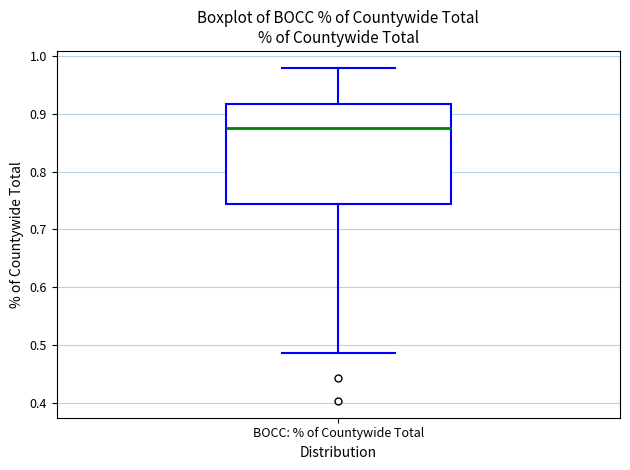

Where does the median line of the box for BOCC: % of Countywide Total sit on the y-axis? The values are not printed on the chart, so give them approximately, as read against the axis.

0.88